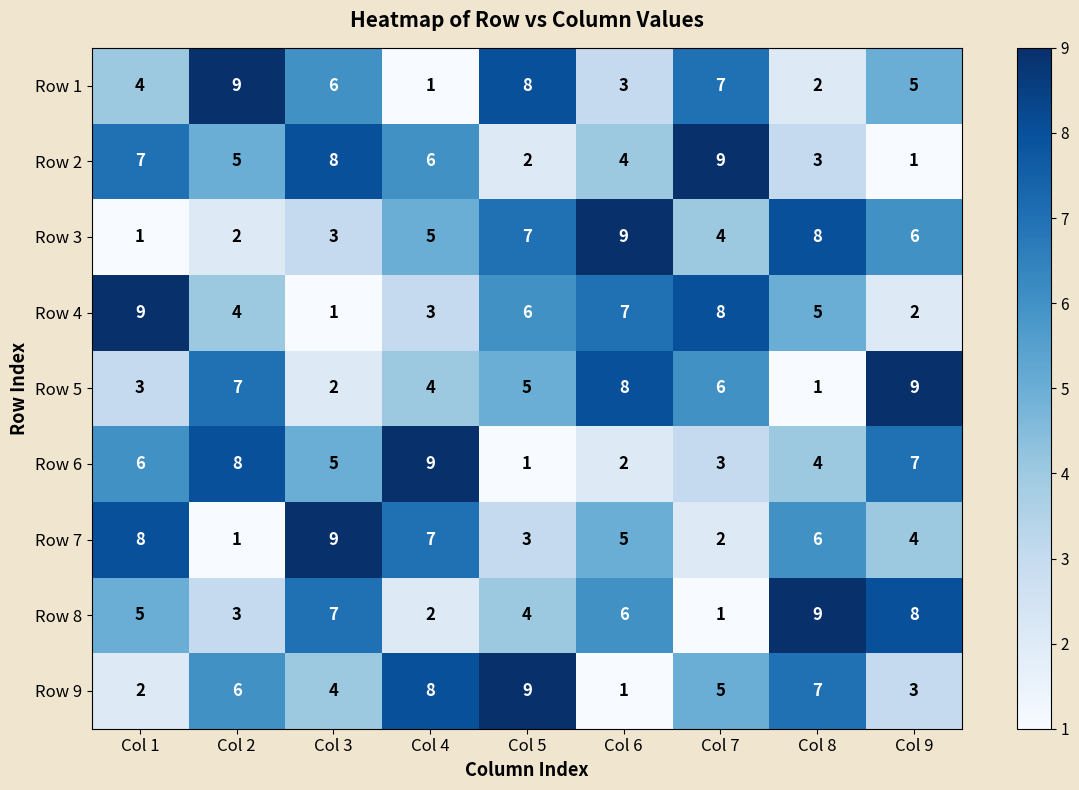

The Row 4 series shows 8 at Col 5. True or false?

False